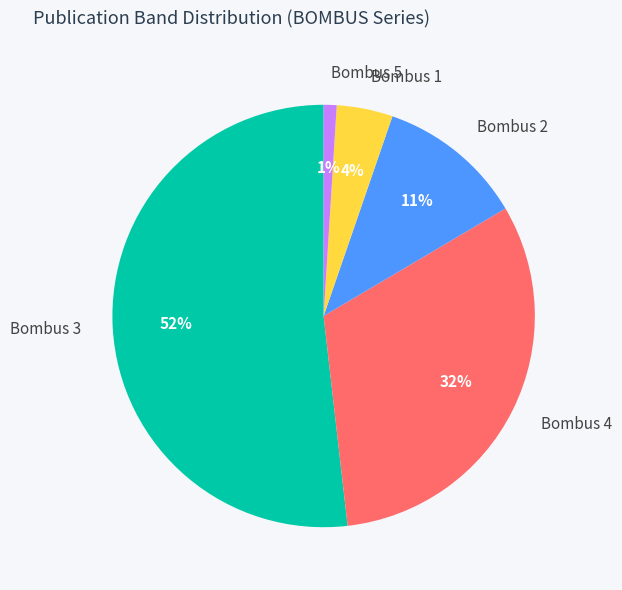

Which category has the biggest portion of the pie?

Bombus 3